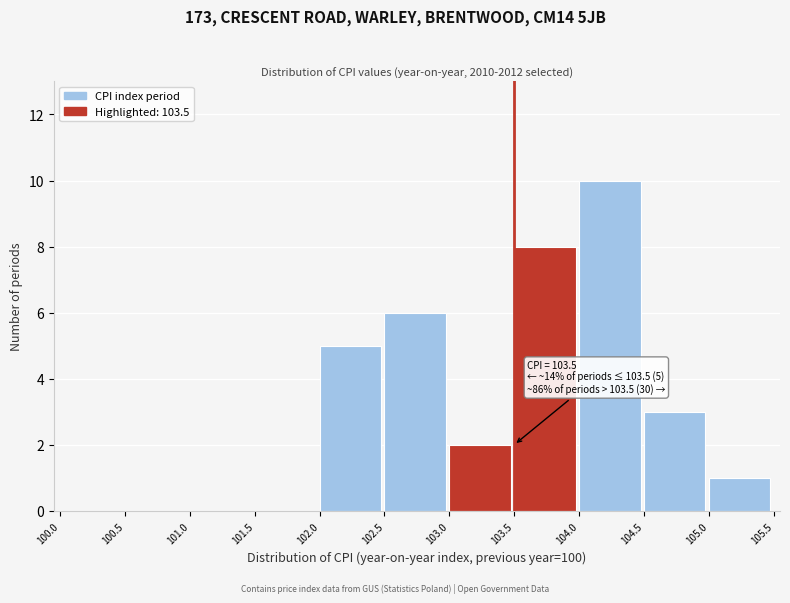

Which range on the x-axis has the tallest bar?

104.0 to 104.5